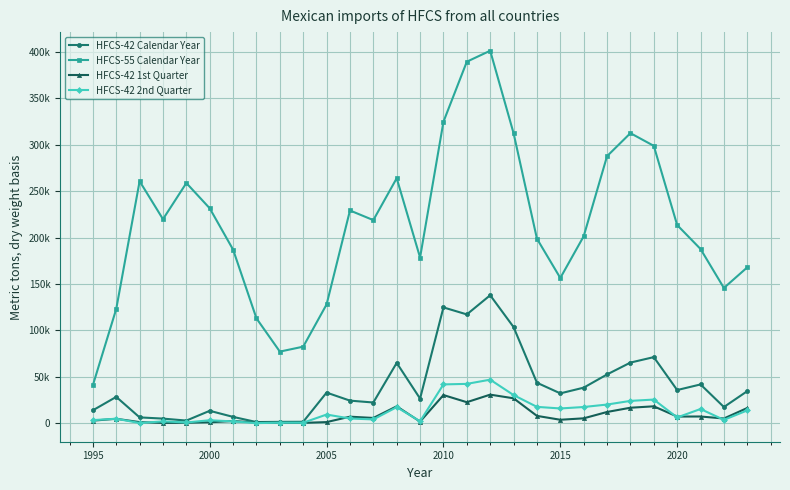

Does the chart have visible grid lines?

Yes